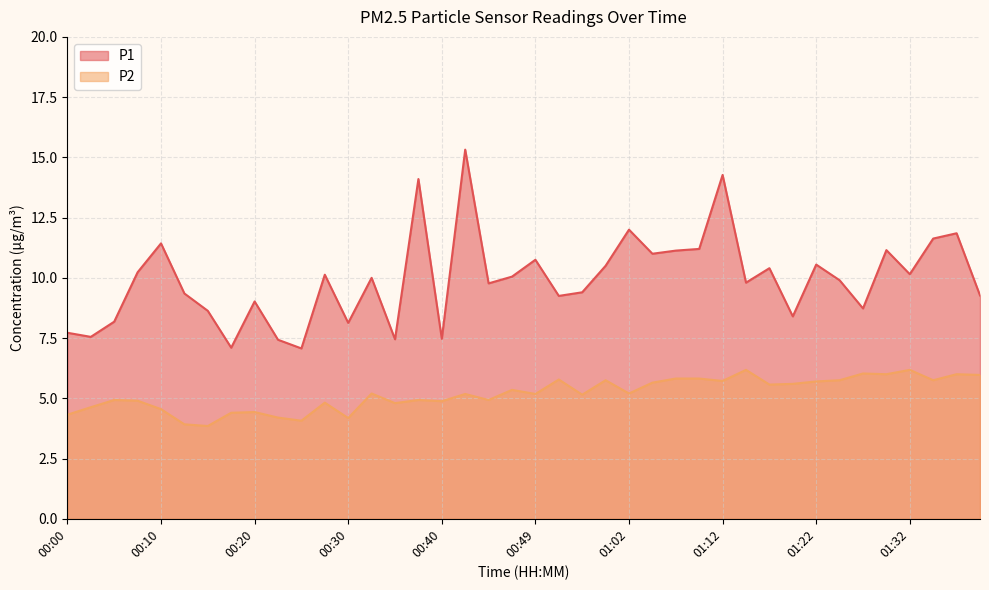

Which series has the largest total across all categories?

P1